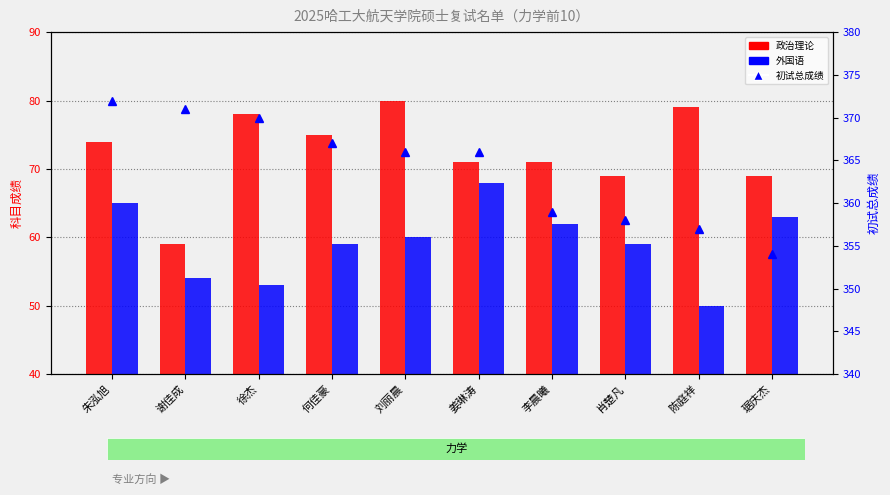

What is the label of the 4th bar from the left?

何佳豪